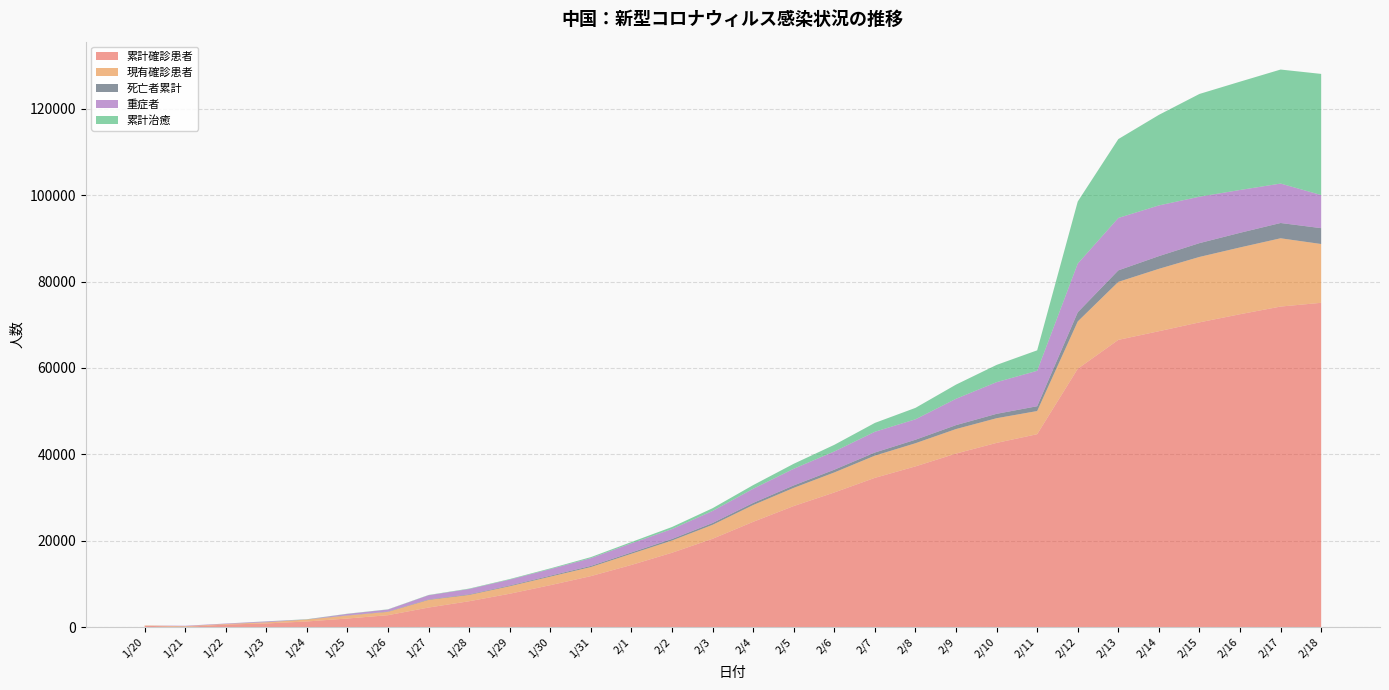

Reading left to right, what are all the values shown in this chart?

累計確診患者: 291	37	571	830	1287	1975	2744	4515	5974	7711	9692	11791	14380	17205	20438	24363	28018	31161	34546	37198	40171	42638	44653	59804	66492	68500	70548	72436	74211	75077
現有確診患者: 77	149	131	259	444	688	769	1771	1459	1737	1982	2102	2590	2829	3235	3889	4214	4635	5142	5365	5675	5717	5365	10956	13435	14446	15152	15465	15809	13616
死亡者累計: 0	9	17	25	41	56	80	106	132	170	213	259	304	361	425	490	563	637	722	811	908	1016	1113	2126	2663	2943	3199	3387	3541	3672
重症者: 0	102	95	177	0	324	461	976	1239	1370	1527	1795	2110	2296	2788	3281	3859	4218	4809	4727	6101	7333	8204	11272	12136	11741	10748	9915	9130	7664
累計治癒: 0	0	0	34	38	49	51	60	103	124	171	243	304	475	632	843	1153	1540	2050	2649	3283	3996	4740	14376	18264	20971	23797	25085	26403	28055